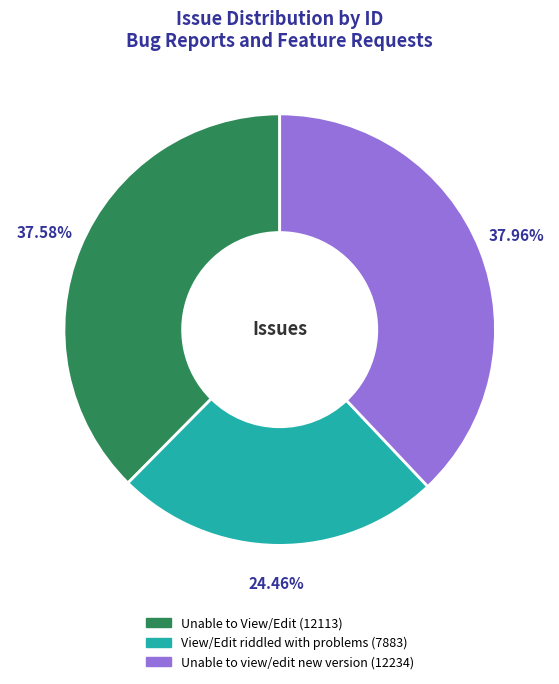

Does any single category account for the majority?

No